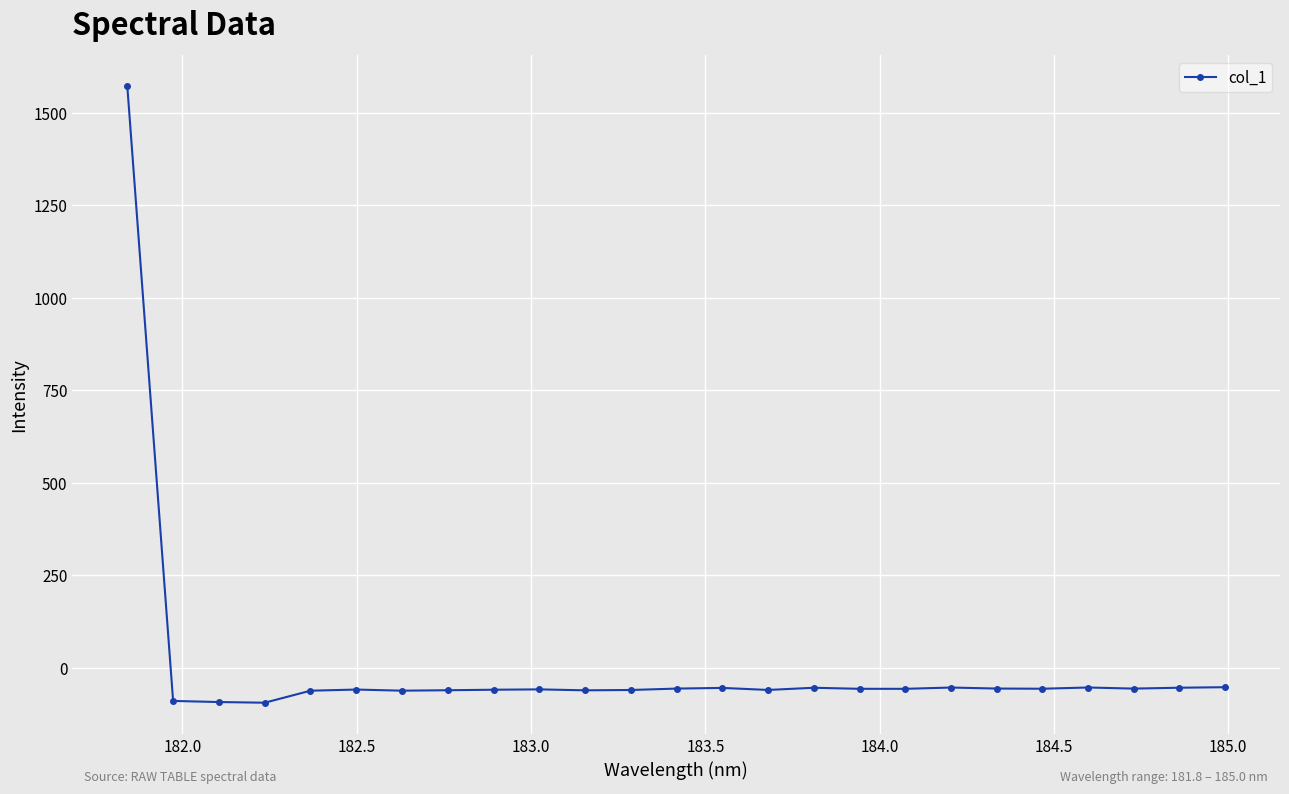

What is the difference between the maximum and minimum values?

1666.3